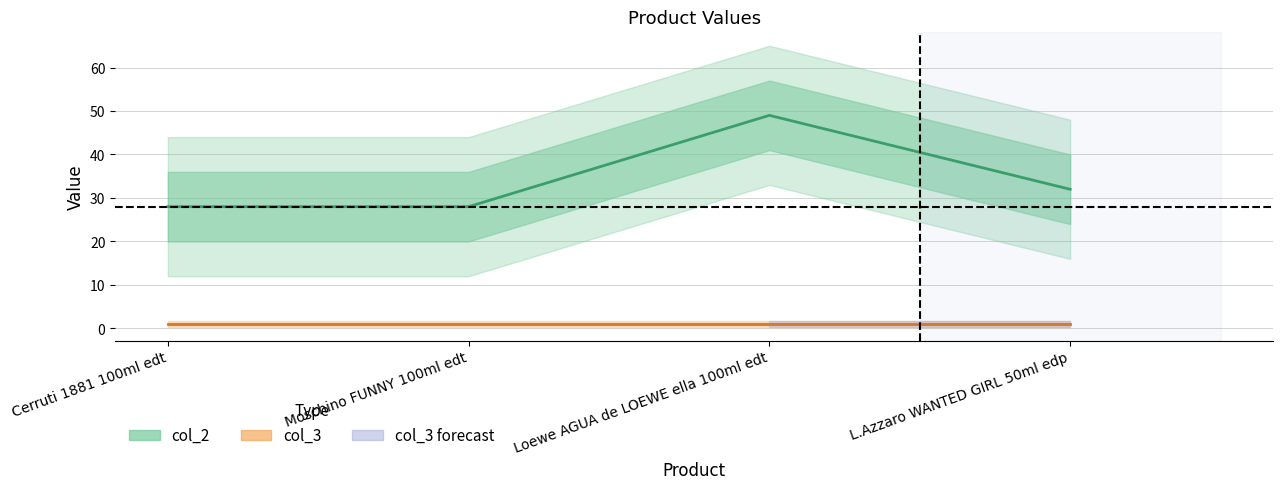

What position from the left is L.Azzaro WANTED GIRL 50ml edp?

4